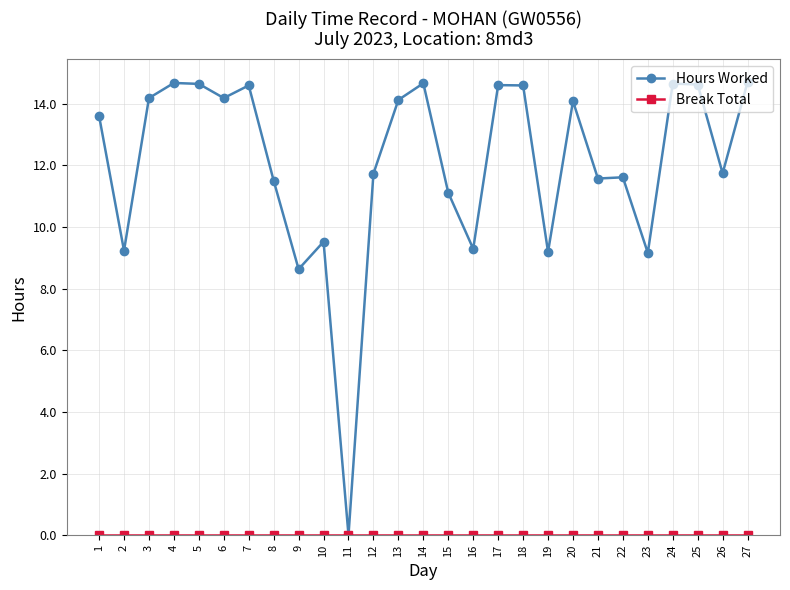

Which series has the largest range (max minus min)?

Hours Worked